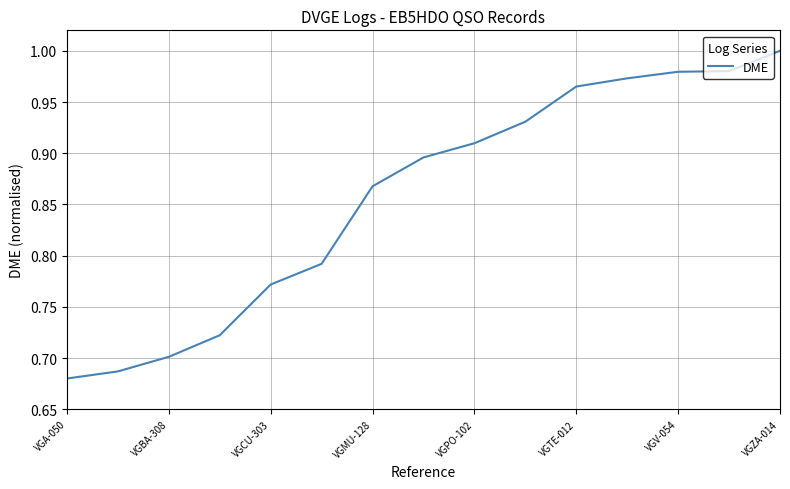

What is the value of the 15th point from the left?

1.0